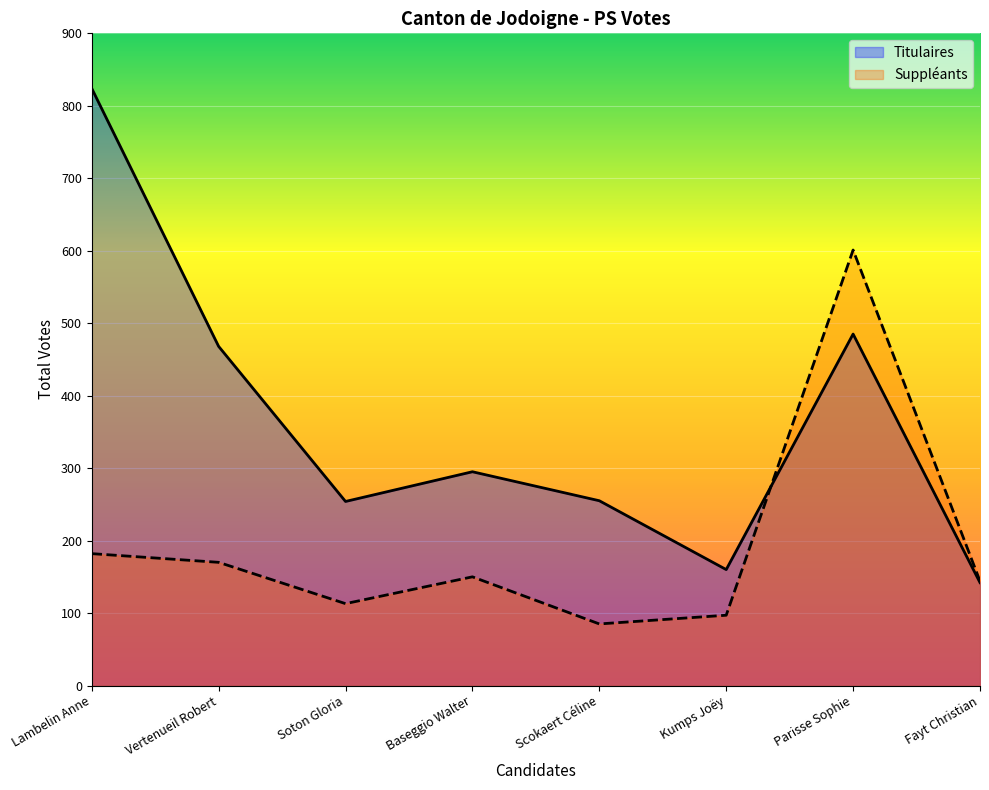

How many lines are shown in the chart?

2